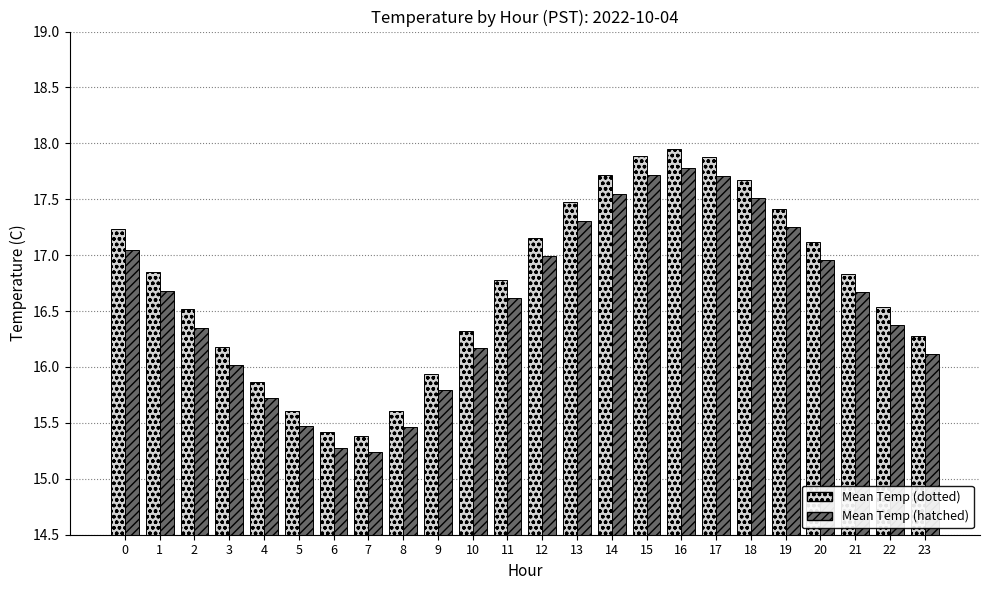

What is the difference between the maximum and minimum values in the Mean Temp (dotted) series?

2.6